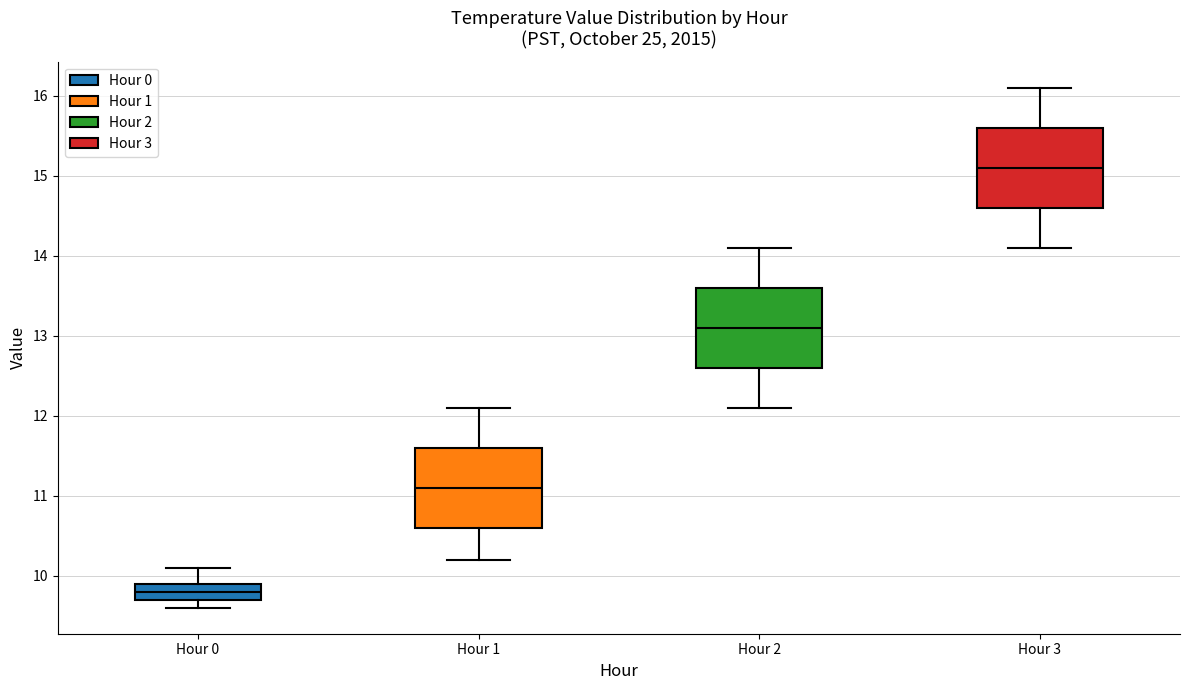

Which box has the highest median line?

Hour 3